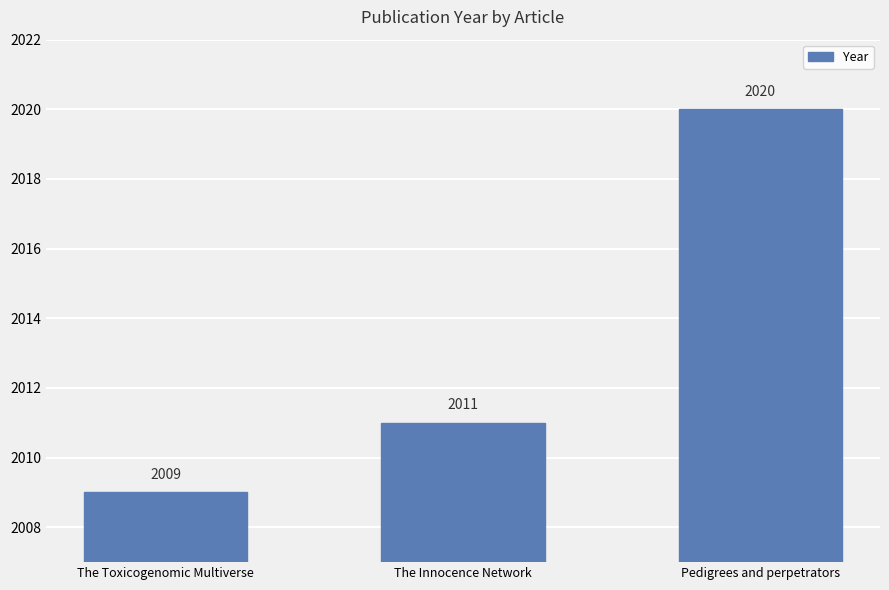

Count the number of data series in this chart.

1